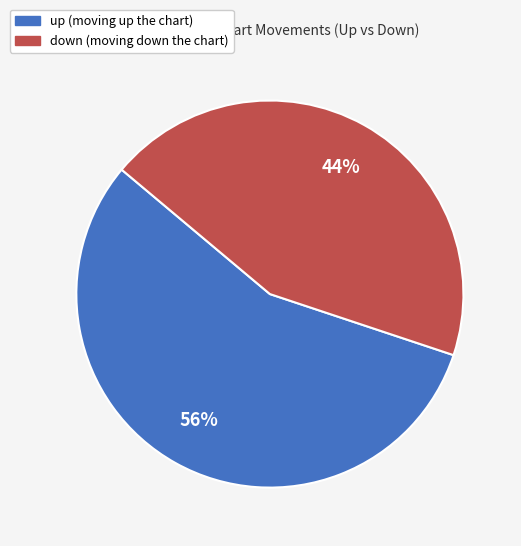

The down slice represents 44% of the pie. True or false?

True